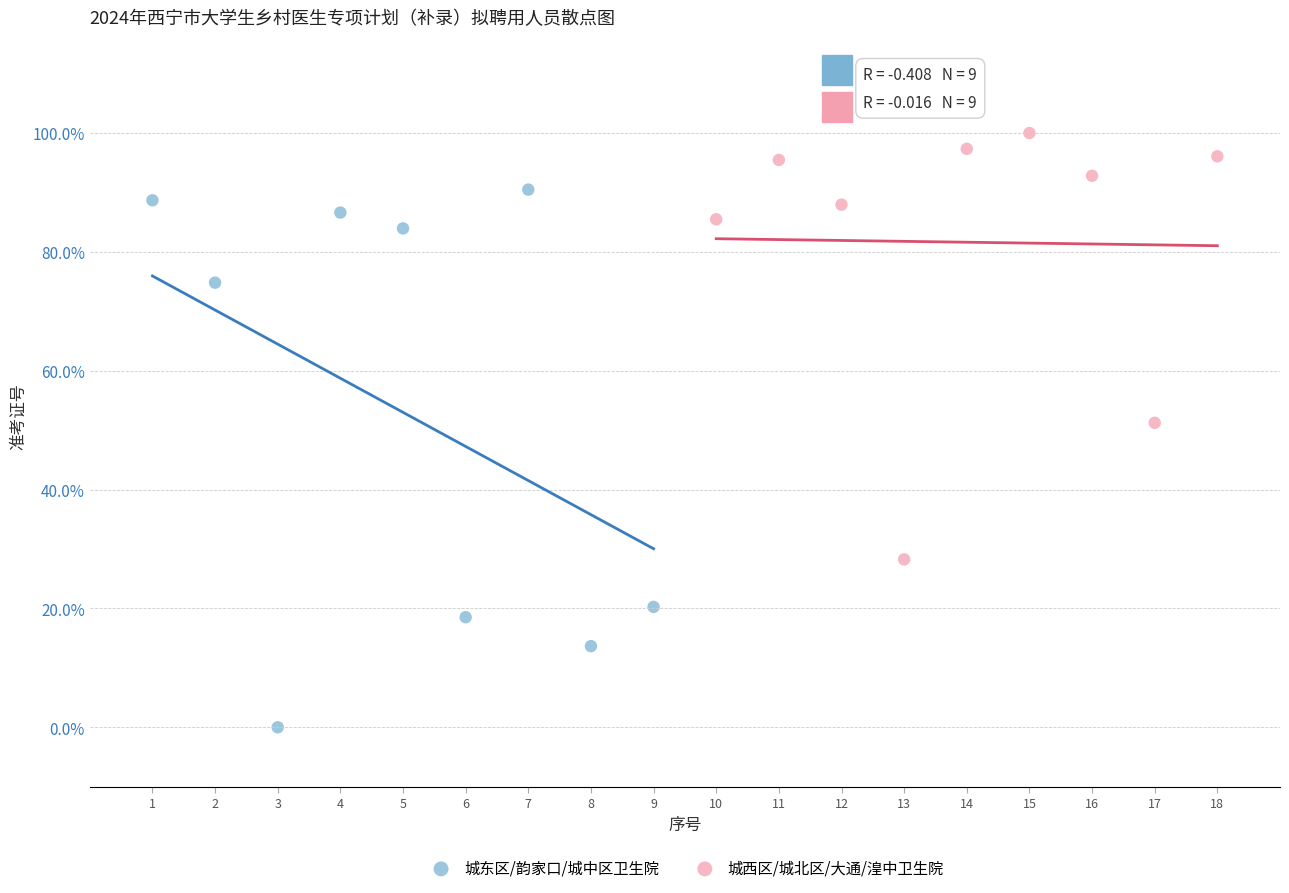

Which series reaches the maximum Y coordinate?

城西区/城北区/大通/湟中卫生院